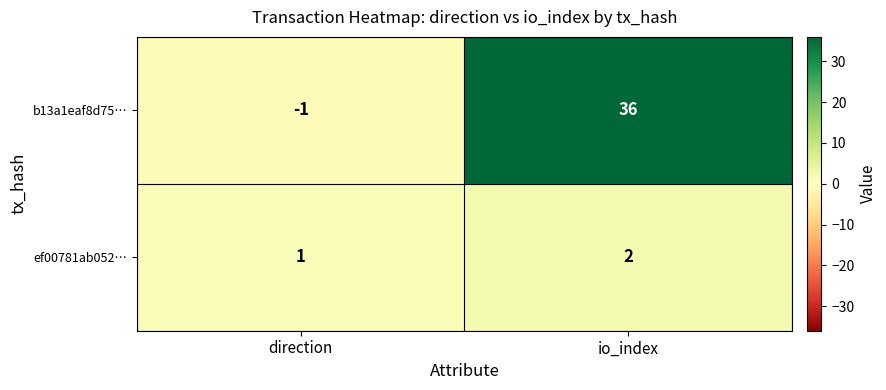

Which category has the highest value across all series?

io_index